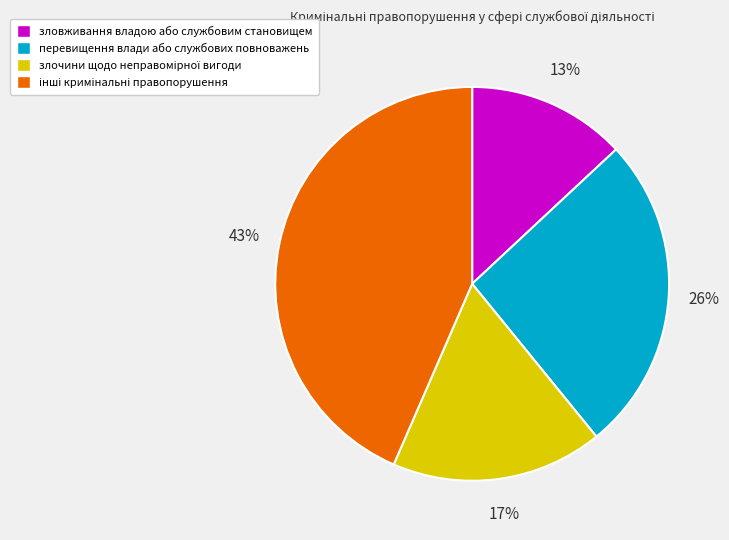

To the nearest percent, what is the difference between the largest and smallest slice percentages?

30%